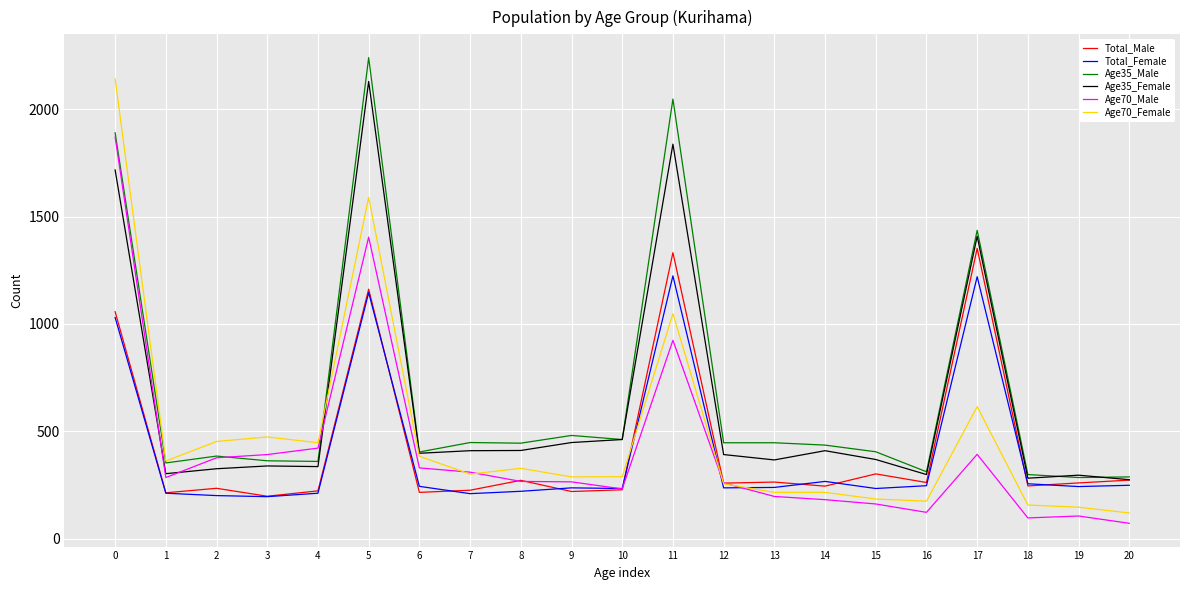

Does the chart have visible grid lines?

Yes